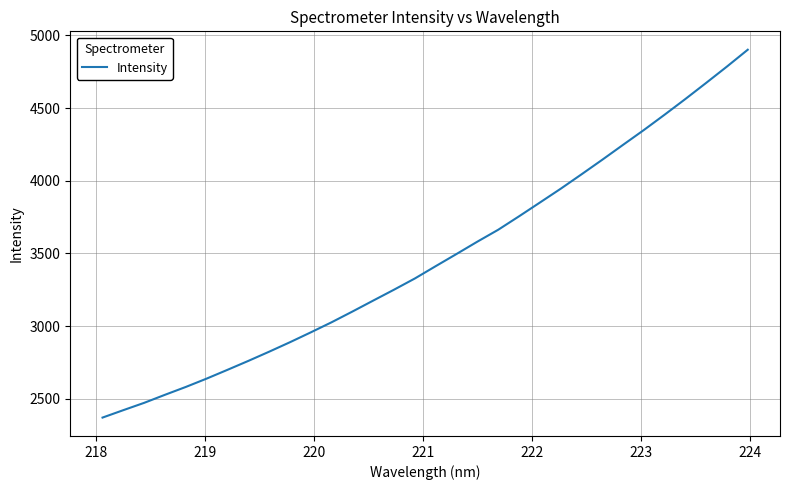

What is the maximum value shown in the chart?

4901.5